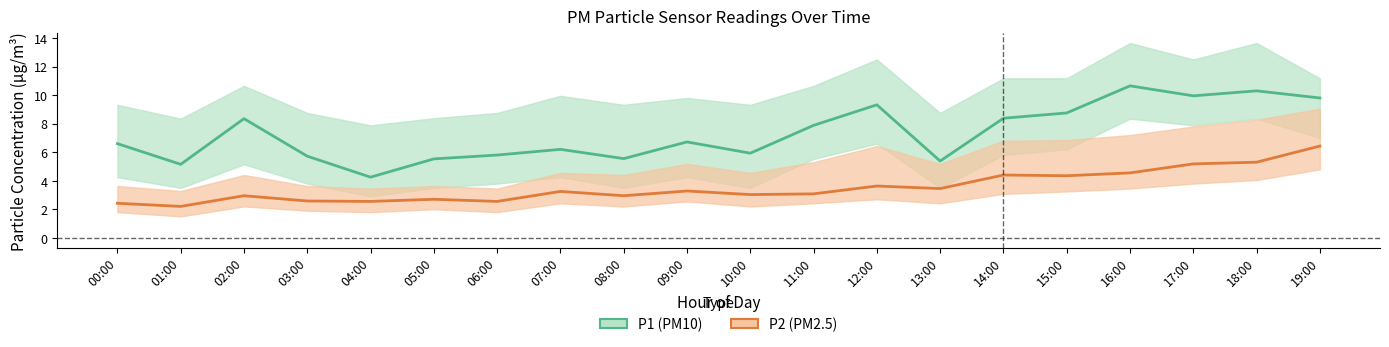

Read the P1 (PM10) value at 02:00.

8.3